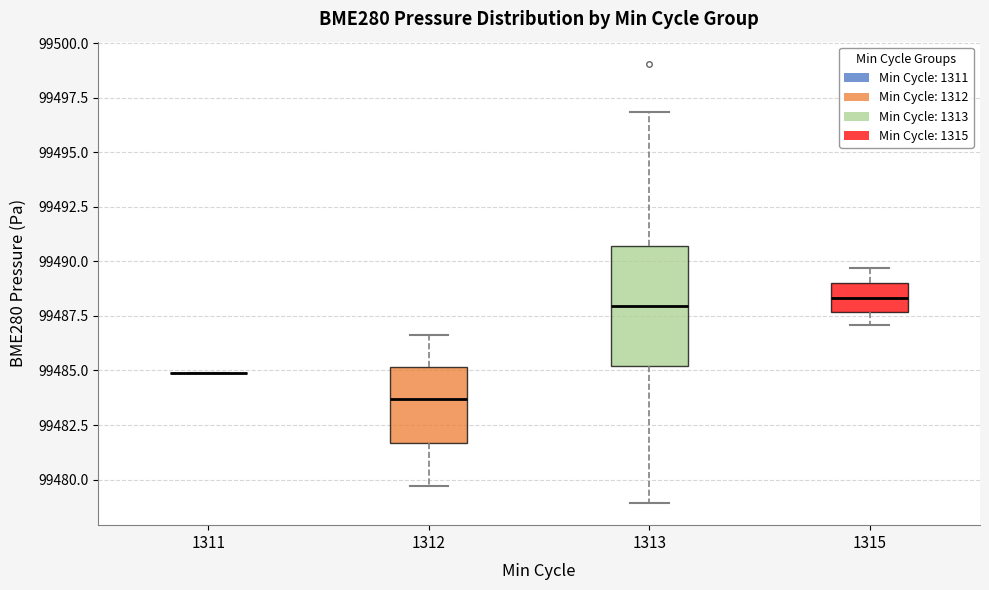

Reading left to right, transcribe this box plot: for each box, give where its median line is, the range the box spans, and where its two whiskers end, as read against the y-axis. The values are not printed on the chart, so give them approximately, as read against the axis.

1311: box collapsed to a line at 99485.0, whiskers 99485.0 to 99485.0
1312: median 99483.5, box 99481.5 to 99485.0, whiskers 99479.5 to 99486.5
1313: median 99488.0, box 99485.0 to 99490.5, whiskers 99479.0 to 99497.0
1315: median 99488.5, box 99487.5 to 99489.0, whiskers 99487.0 to 99489.5